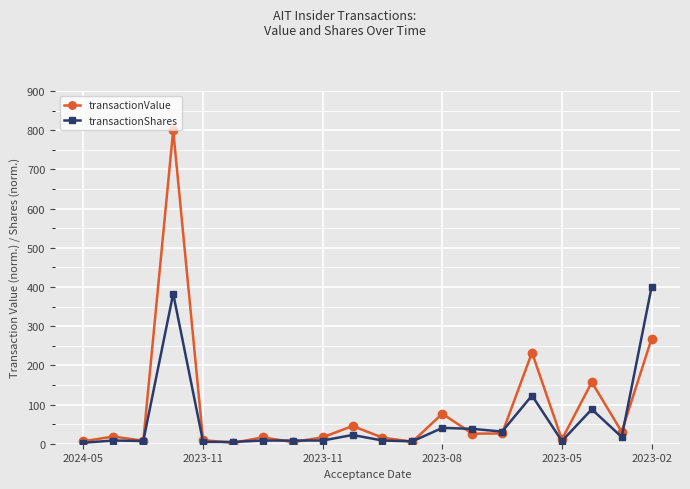

What is the value of the transactionValue point at the 16th from the left?

232.6